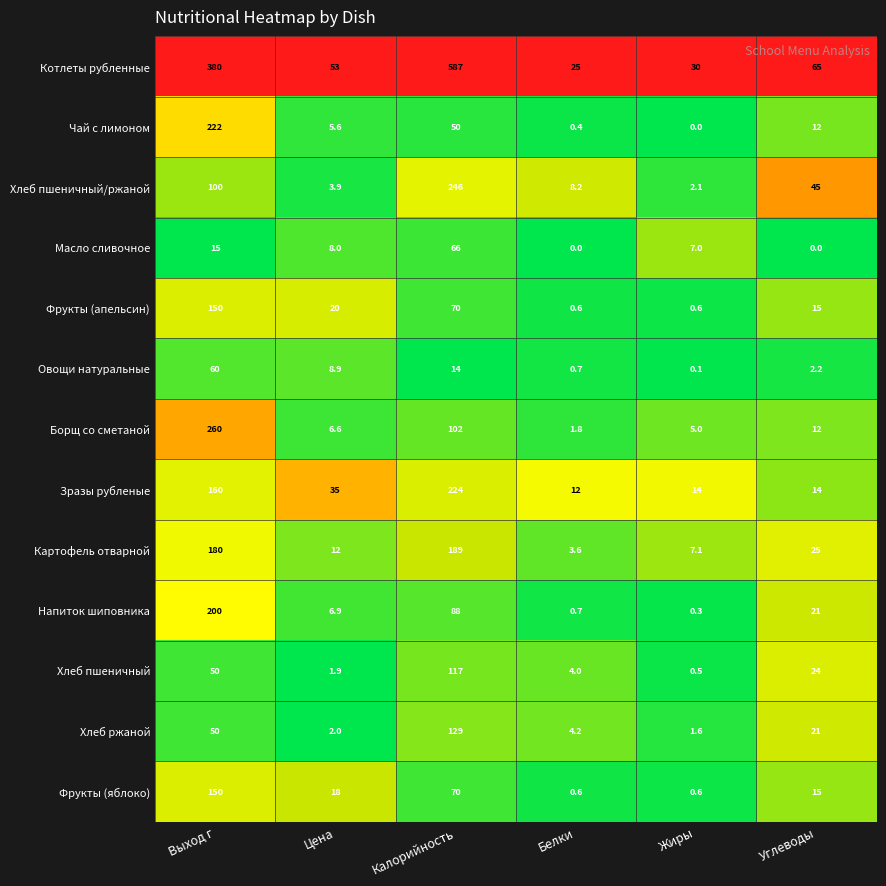

At which category is the sum across all series the highest?

Выход г